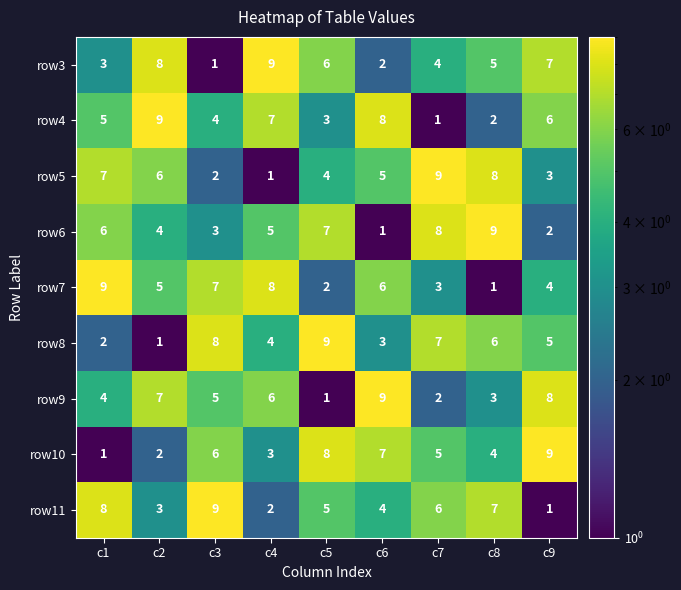

At which label does row11 reach its peak?

c3